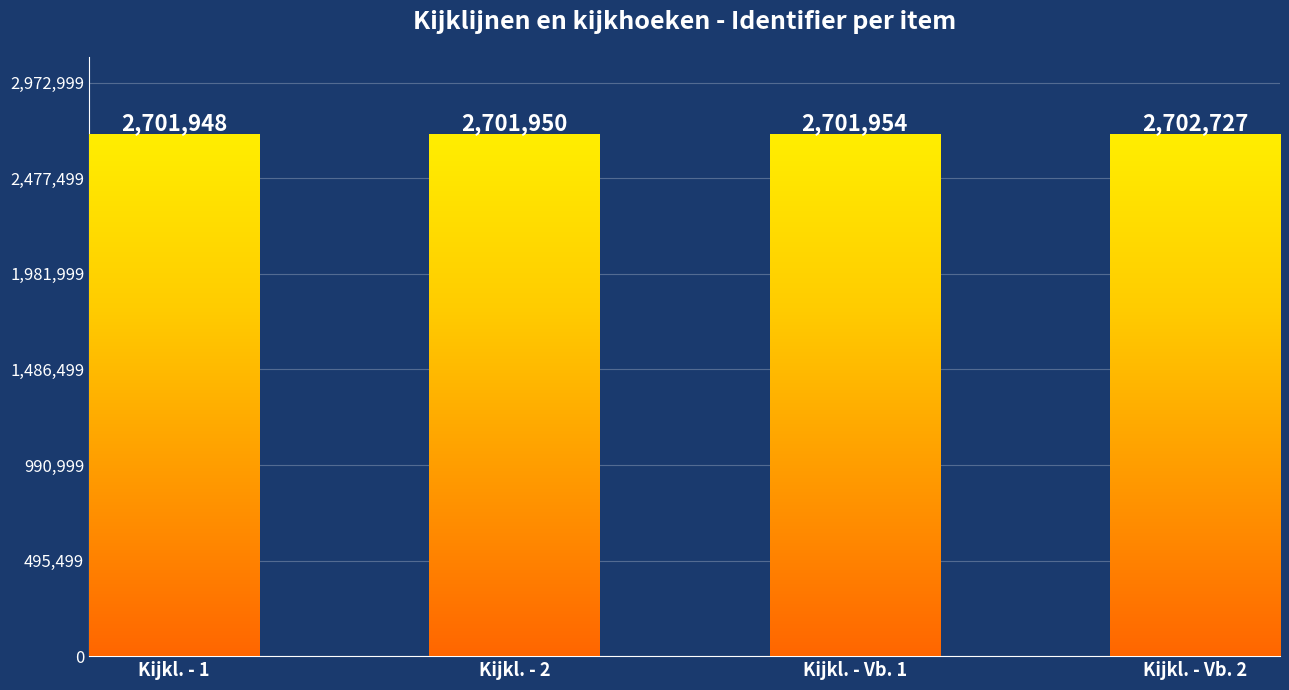

What is the value of the 3rd bar from the left?

2701954